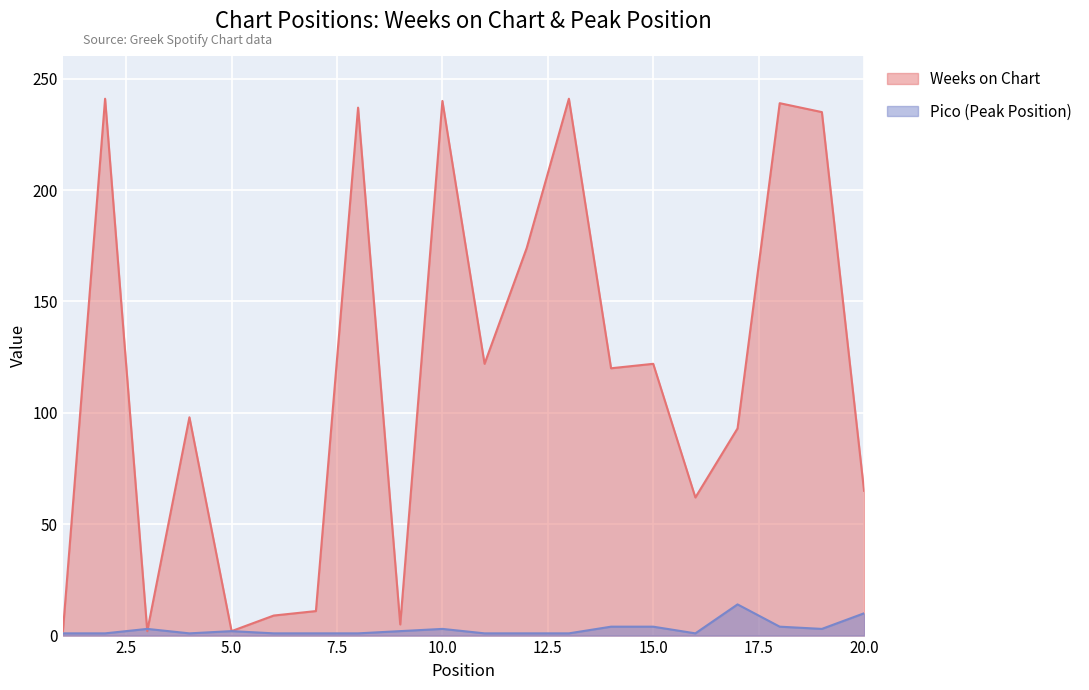

How many values in the Pico series are below 2?

10